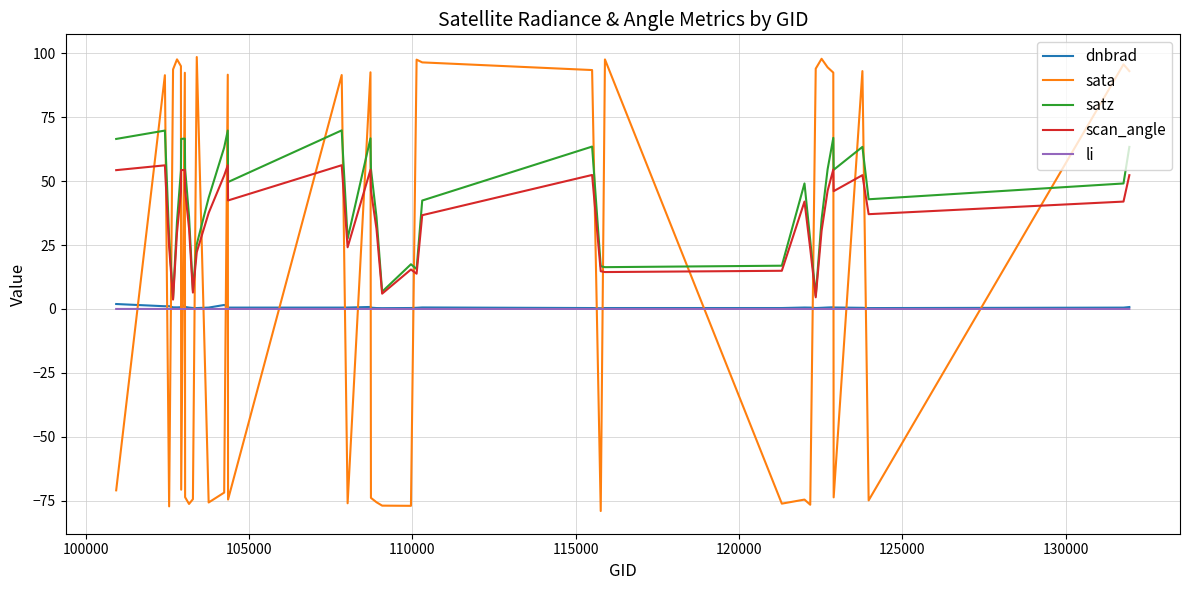

Which series has the largest range (max minus min)?

sata